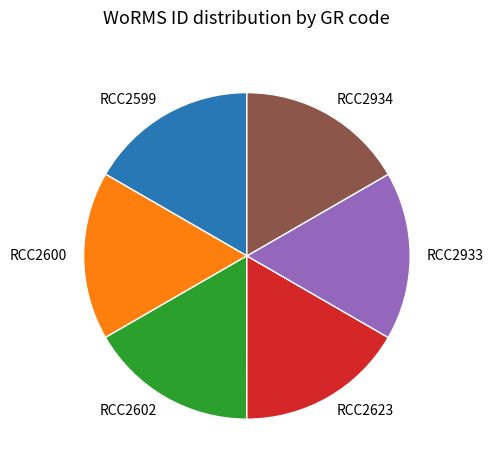

Is the sum of RCC2934 and RCC2602 greater than half?

No